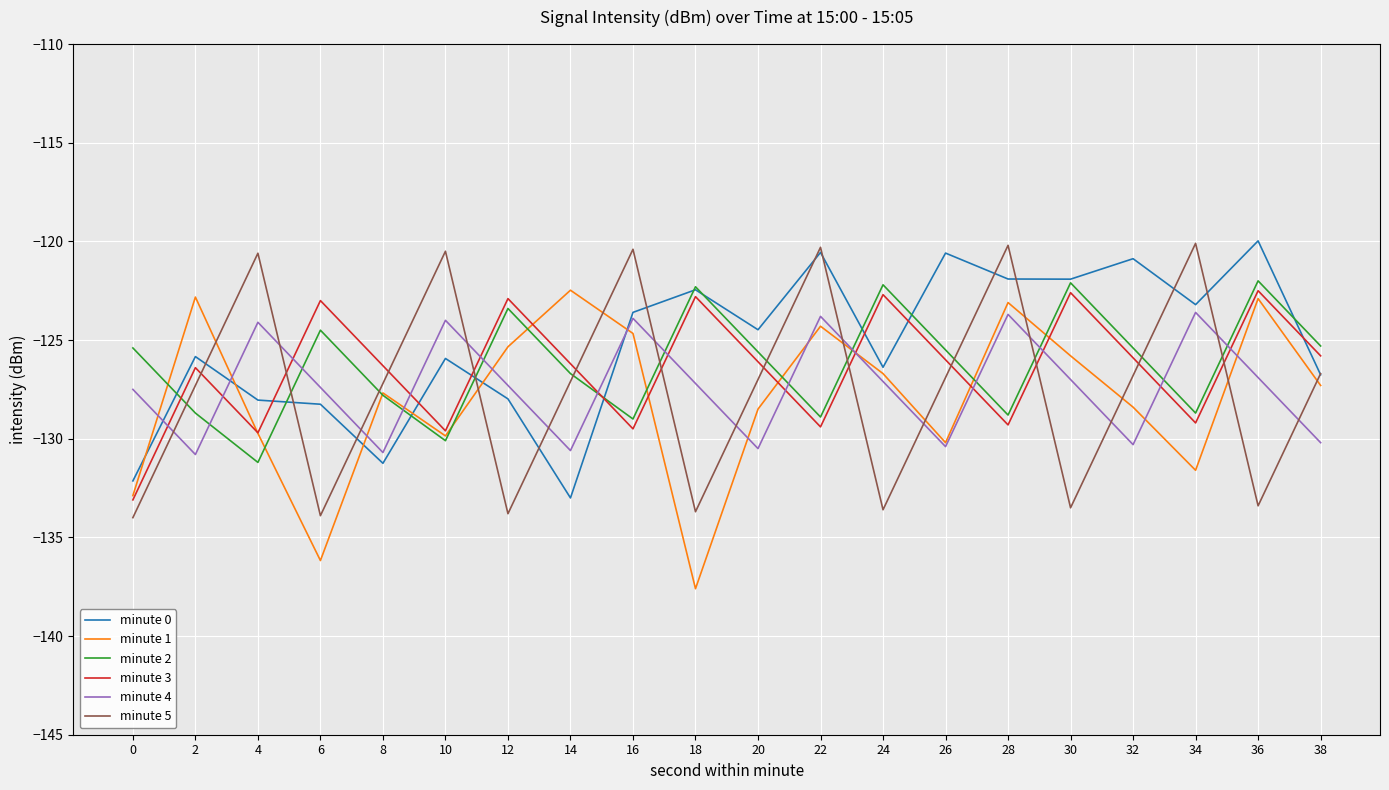

What is the lowest value of the minute 5 series?

-134.0